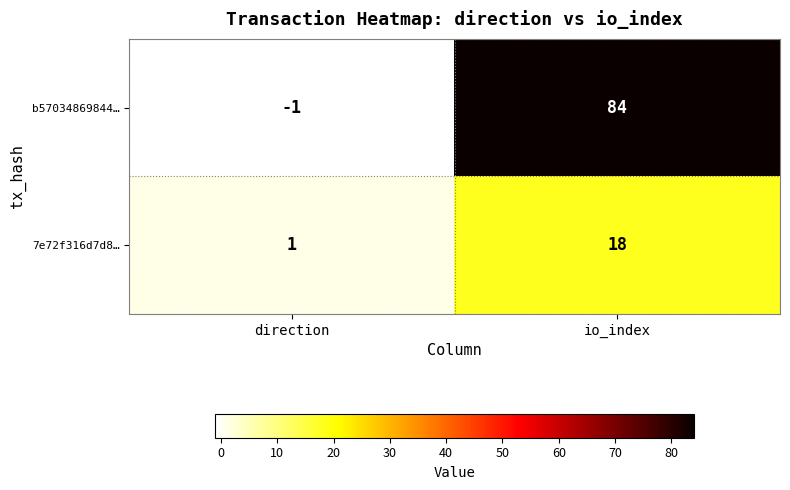

Reading right to left, transcribe all the data shown in this chart.

b57034869844…: io_index=84	direction=-1
7e72f316d7d8…: io_index=18	direction=1